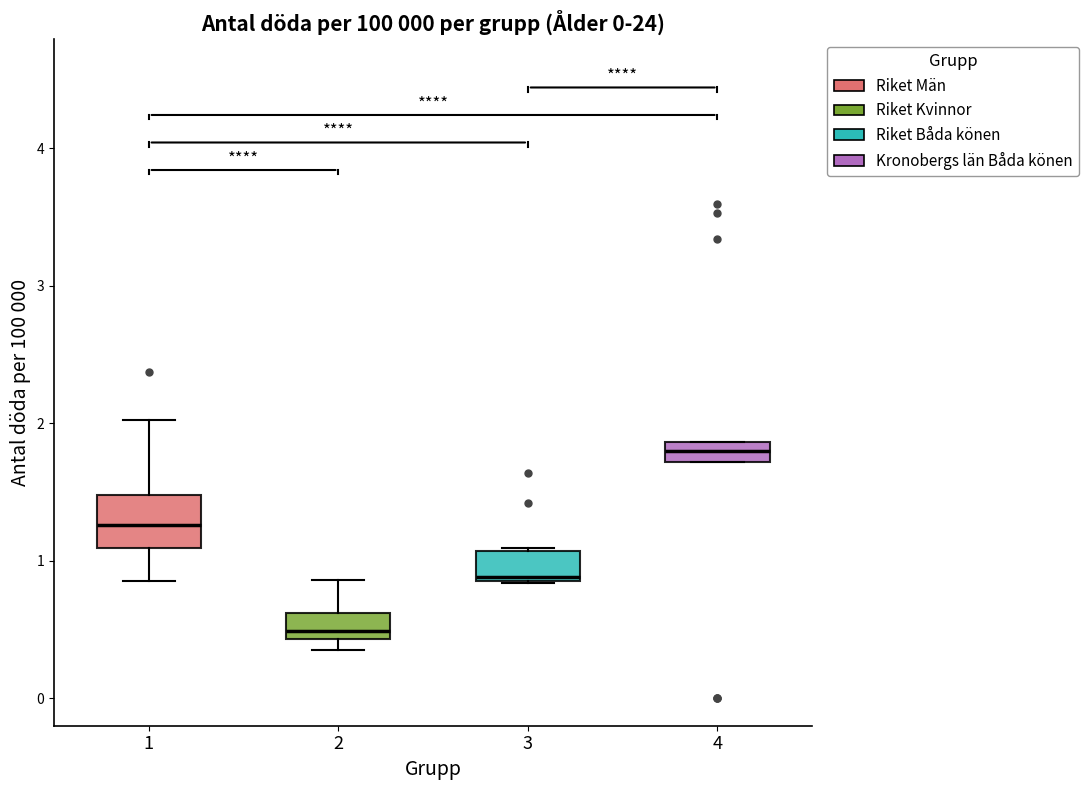

Which box is the tallest, from its lower edge to its upper edge?

1